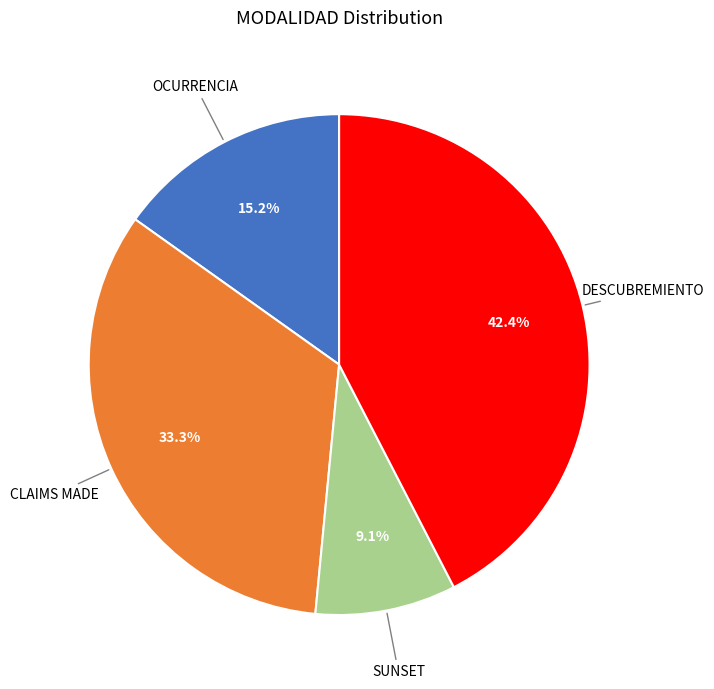

How many segments does this pie chart have?

4